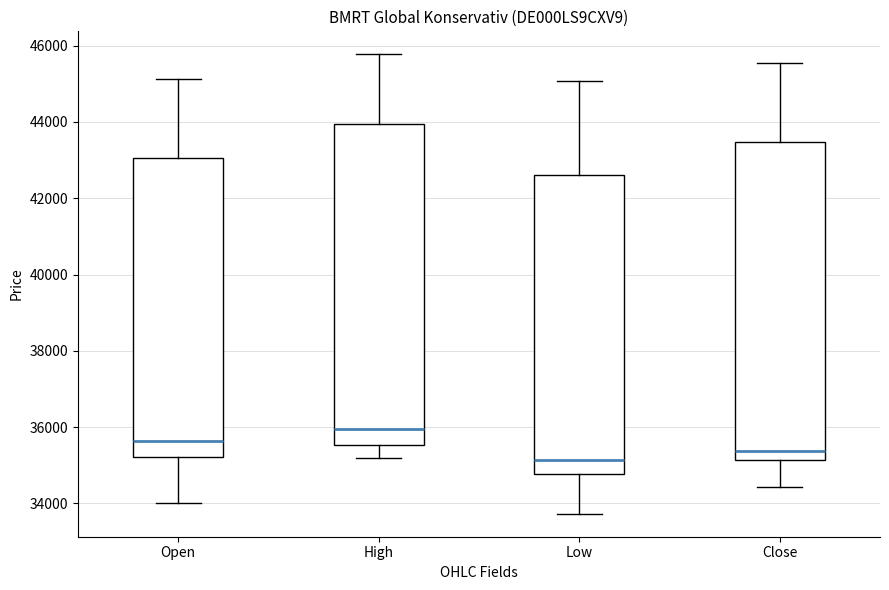

Reading left to right, transcribe this box plot: for each box, give where its median line is, the range the box spans, and where its two whiskers end, as read against the y-axis. The values are not printed on the chart, so give them approximately, as read against the axis.

Open: median 35600, box 35200 to 43000, whiskers 34000 to 45200
High: median 36000, box 35600 to 44000, whiskers 35200 to 45800
Low: median 35200, box 34800 to 42600, whiskers 33800 to 45000
Close: median 35400, box 35200 to 43400, whiskers 34400 to 45600